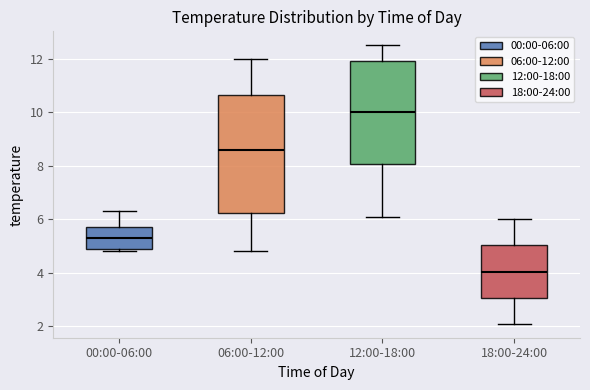

Where does the median line of the box for 00:00-06:00 sit on the y-axis? The values are not printed on the chart, so give them approximately, as read against the axis.

5.4